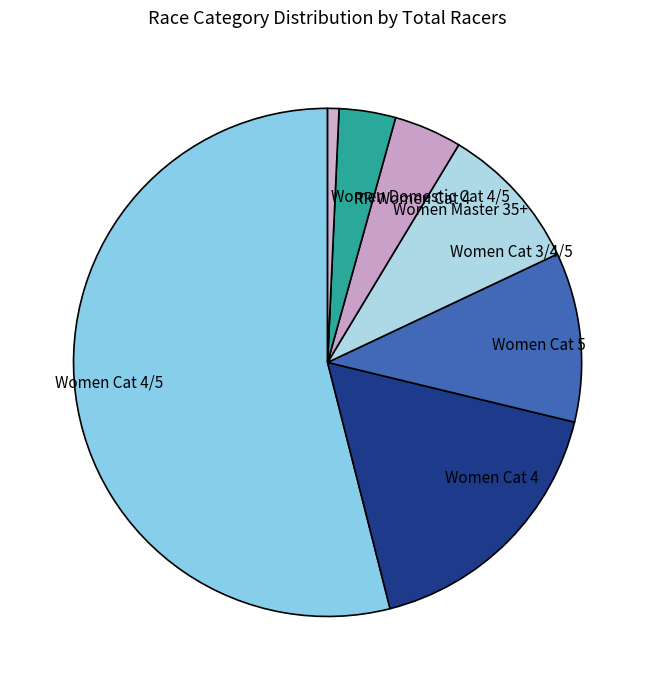

Is the sum of RR Women Cat 4 and Women Cat 5 greater than half?

No